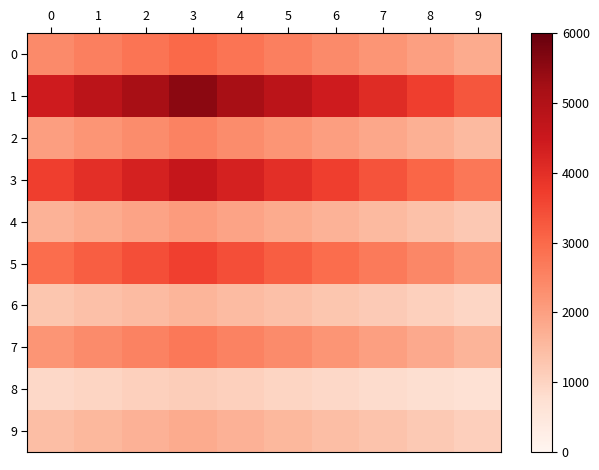

Which series has the largest total across all categories?

1